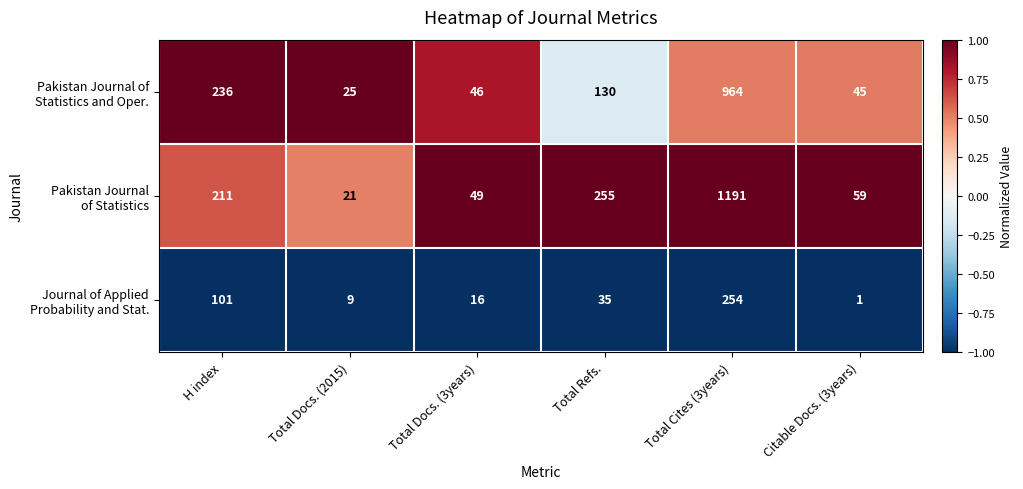

What is the difference between the highest and lowest values at H index?

135